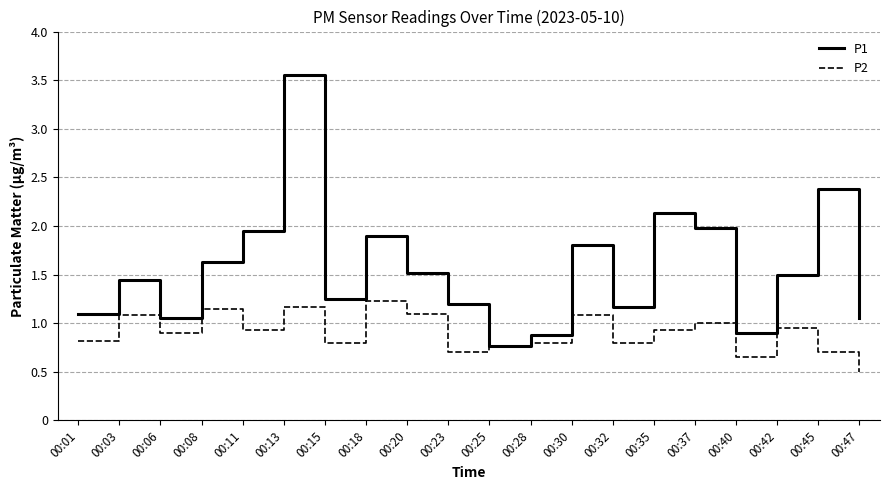

What is the smallest value displayed?

0.5